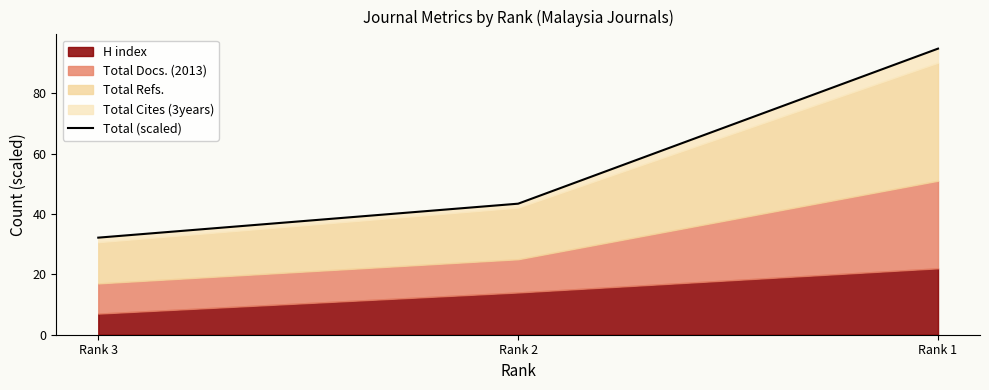

How many categories are shown in the chart?

3